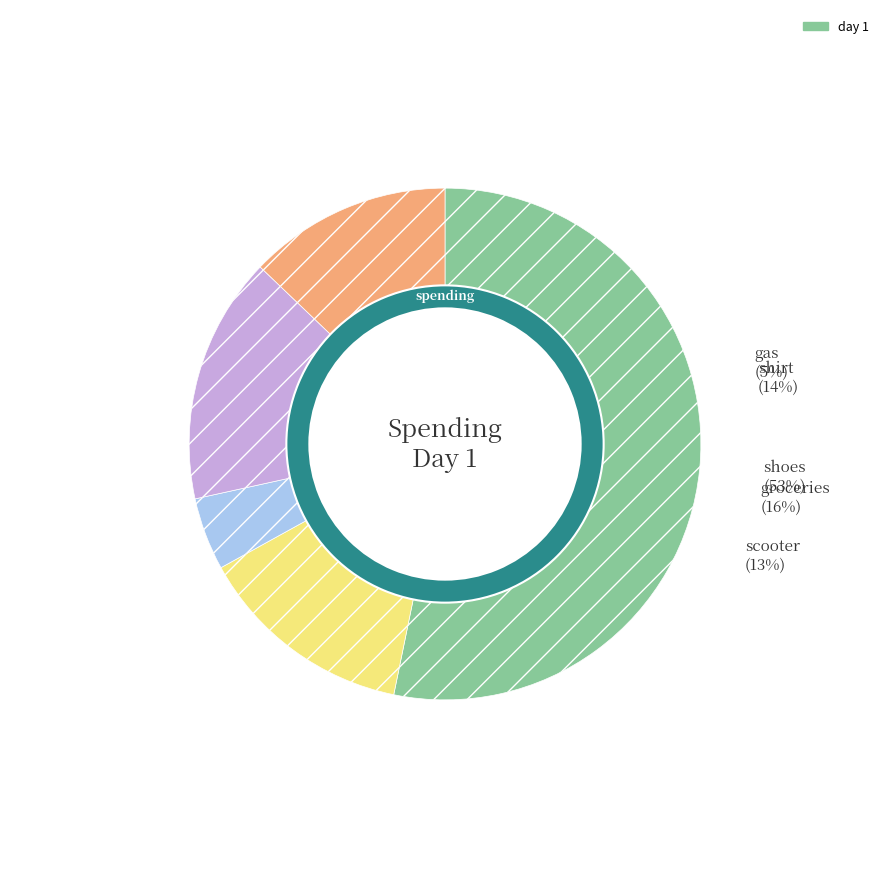

Count the number of slices in the pie.

5